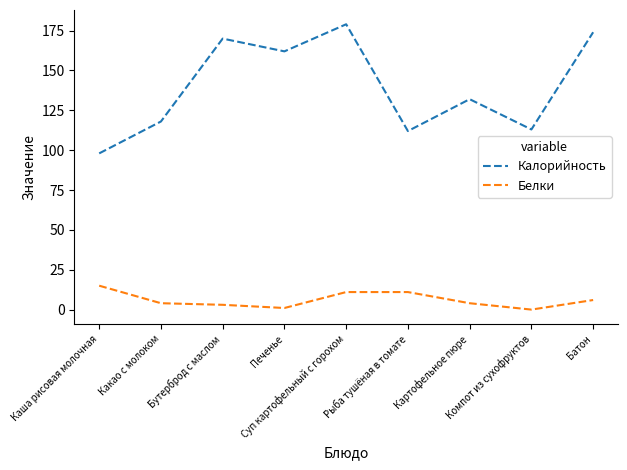

True or false: Белки and Калорийность intersect in this chart.

False